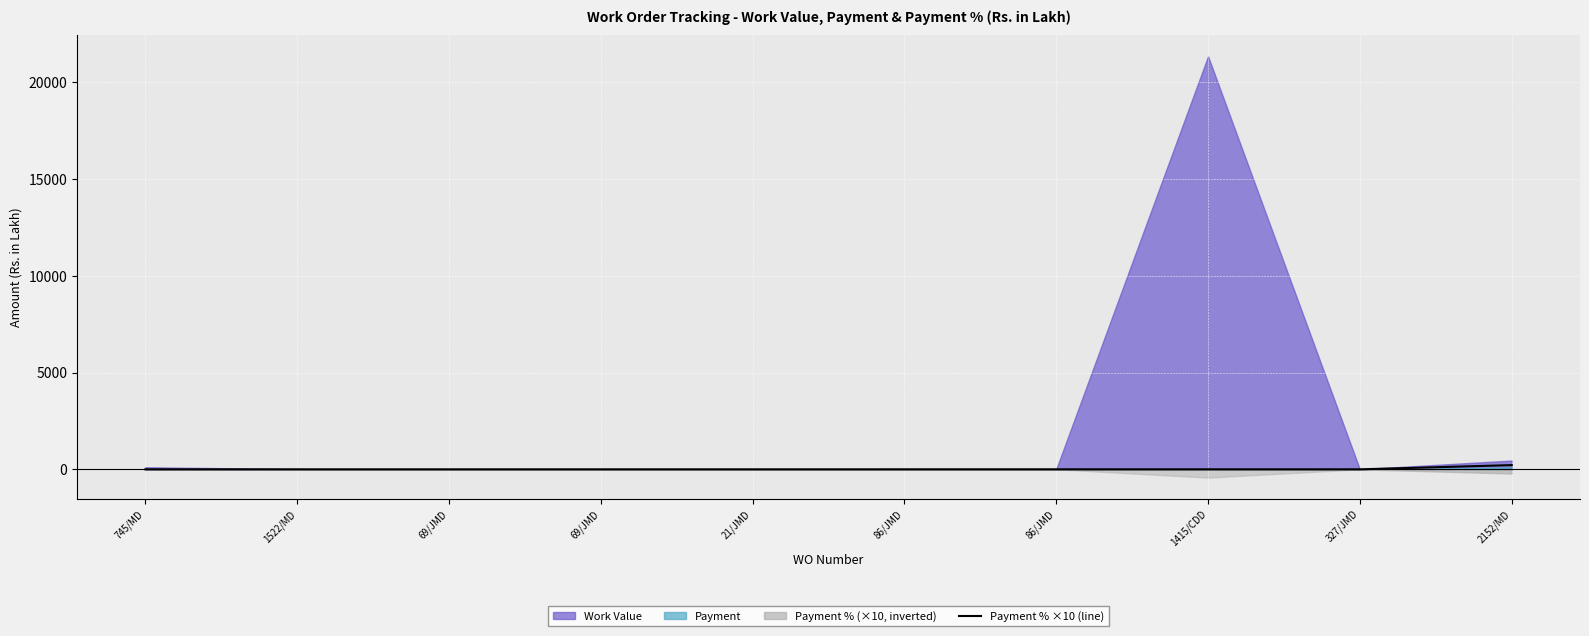

Reading left to right, extract all data points from this chart.

0.0	0.0	0.0	0.0	0.0	0.0	0.0	0.0	0.0	217.7